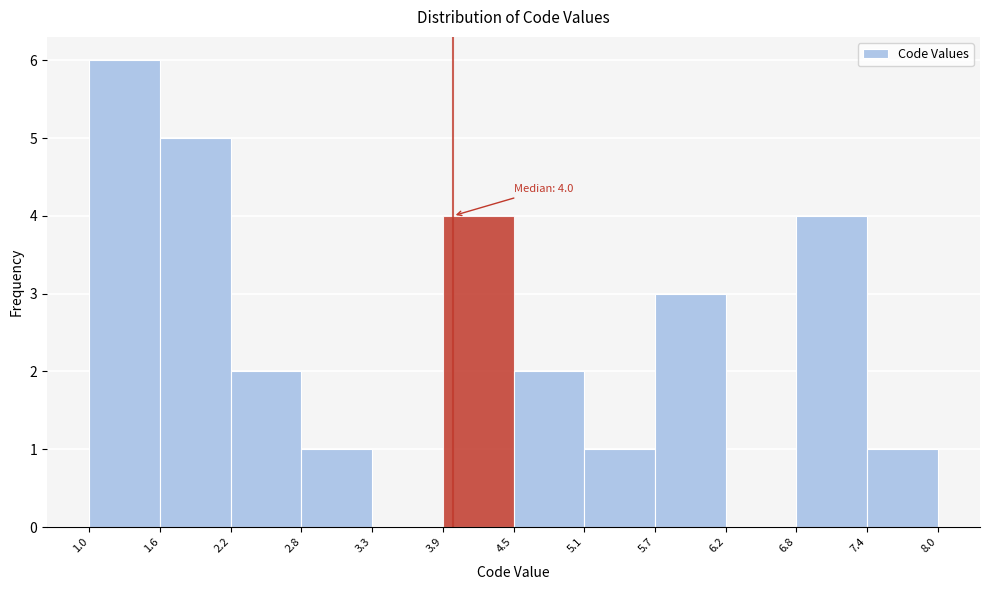

Which range on the x-axis has the tallest bar?

1.0 to 1.6